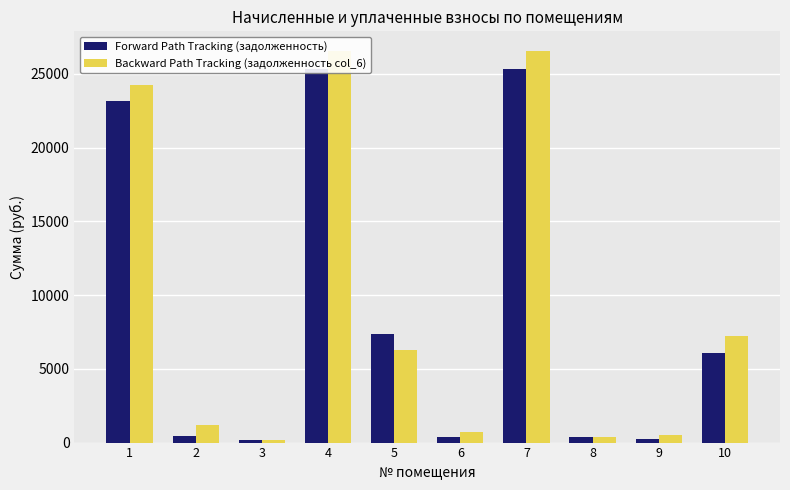

What is the difference between the maximum and minimum values in the Backward Path Tracking (задолженность col_6) series?

26348.1